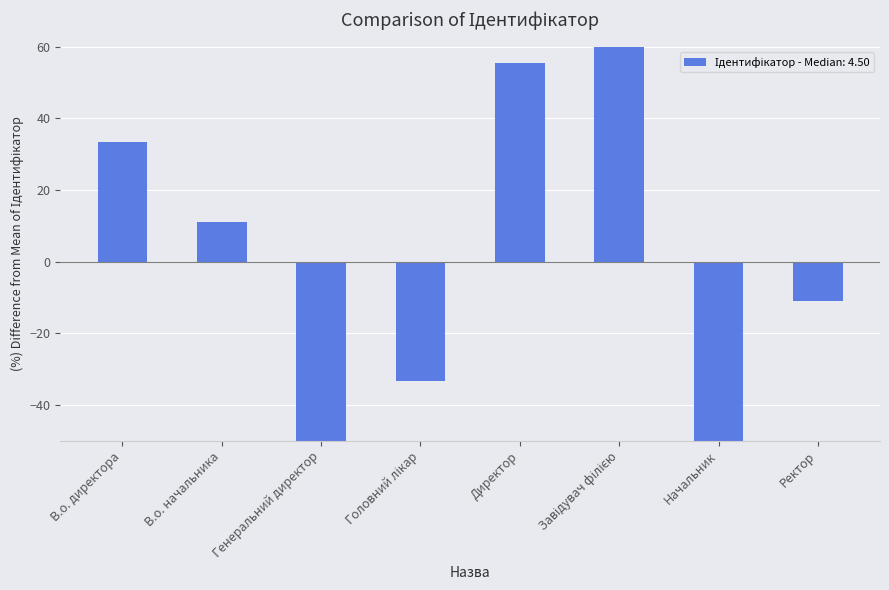

Which has a higher value, Головний лікар or Завідувач філією?

Завідувач філією